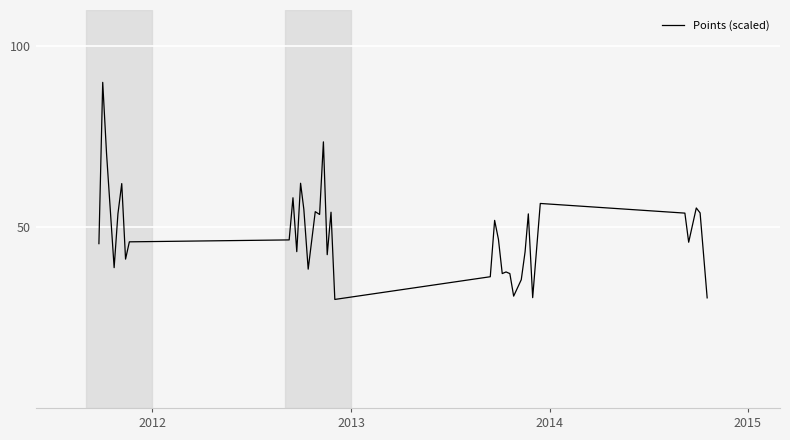

How many interior local peaks (higher than both neighbors) does the data have?

12